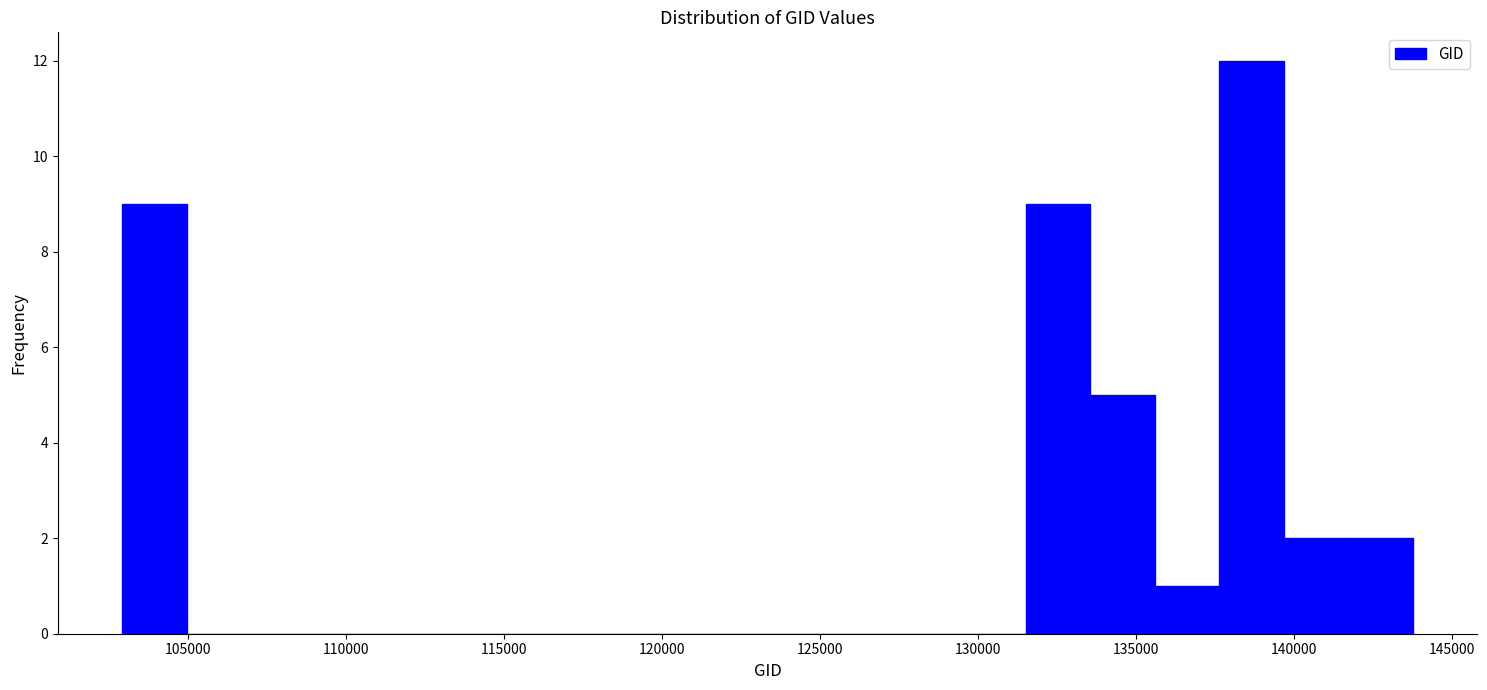

Reading left to right, transcribe this chart: for each bar, give the range it covers on the x-axis and its height. Neither the bar edges nor the heights are printed on the chart, so give them approximately, as read against the axes.

103000 to 105000: 9
105000 to 107000: 0
107000 to 109000: 0
109000 to 111000: 0
111000 to 113000: 0
113000 to 115000: 0
115000 to 117000: 0
117000 to 119000: 0
119000 to 121500: 0
121500 to 123500: 0
123500 to 125500: 0
125500 to 127500: 0
127500 to 129500: 0
129500 to 131500: 0
131500 to 133500: 9
133500 to 135500: 5
135500 to 137500: 1
137500 to 139500: 12
139500 to 141500: 2
141500 to 144000: 2